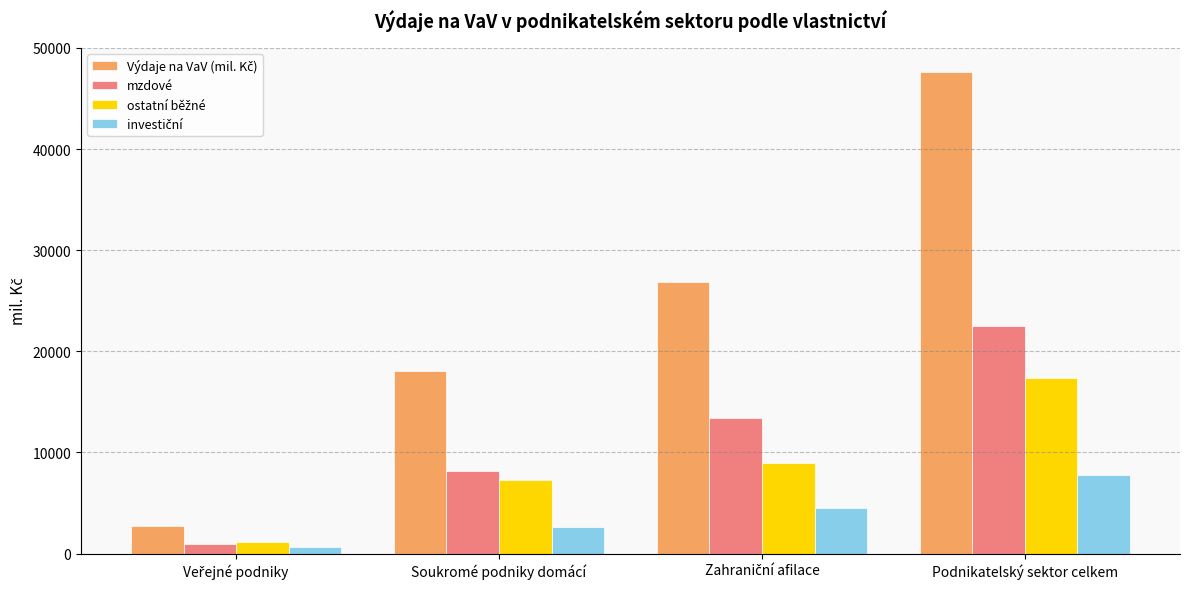

At which category does the chart reach its peak across all series?

Podnikatelský sektor celkem